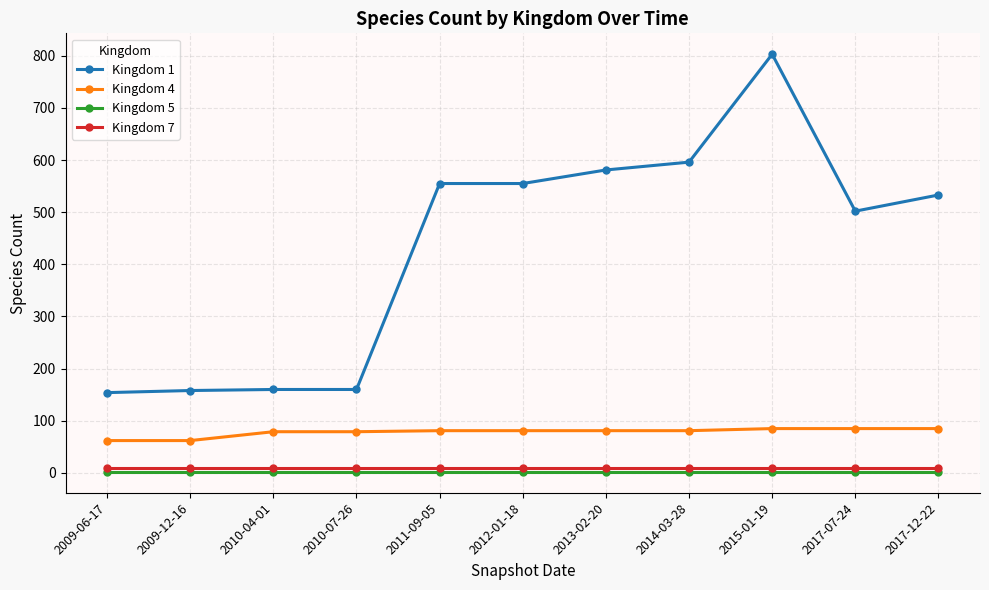

Which series has the largest total across all categories?

Kingdom 1